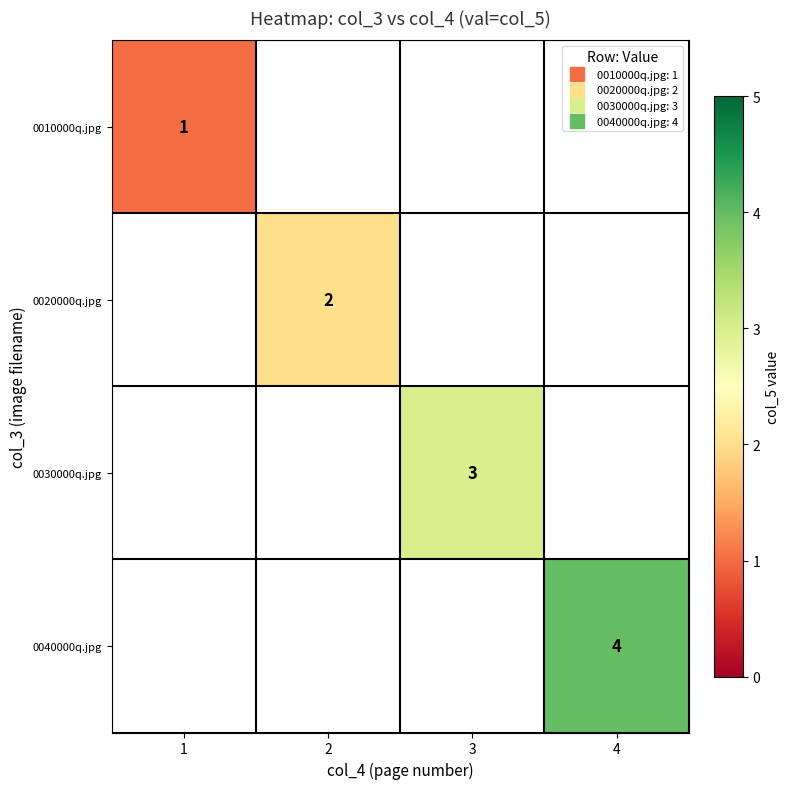

What is the highest value of the 0010000q.jpg series?

1.0